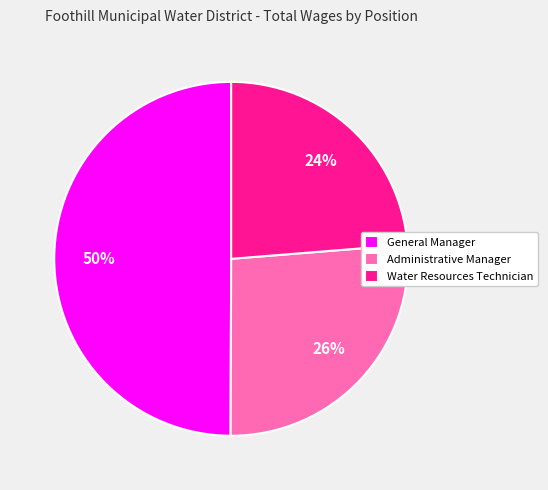

To the nearest percent, what is the difference between the largest and smallest slice percentages?

26%